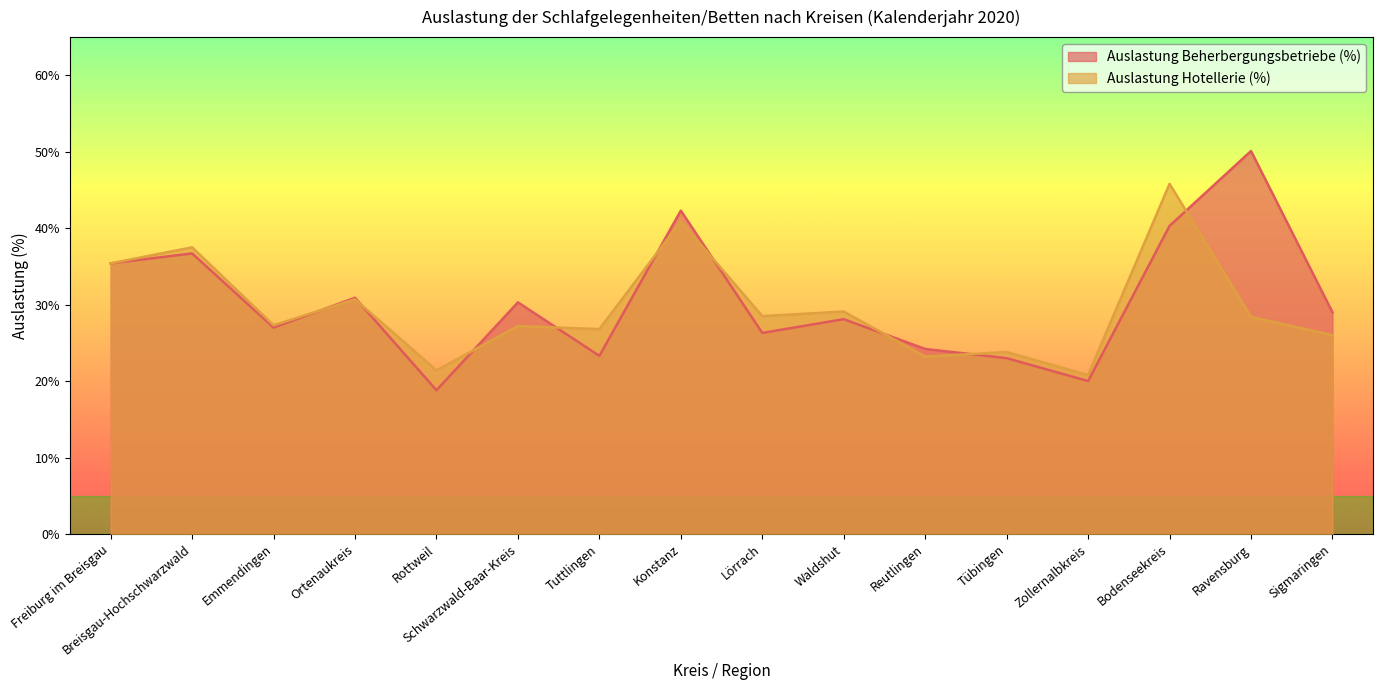

At which label is Auslastung Beherbergungsbetriebe (%) closest to 34?

Freiburg im Breisgau